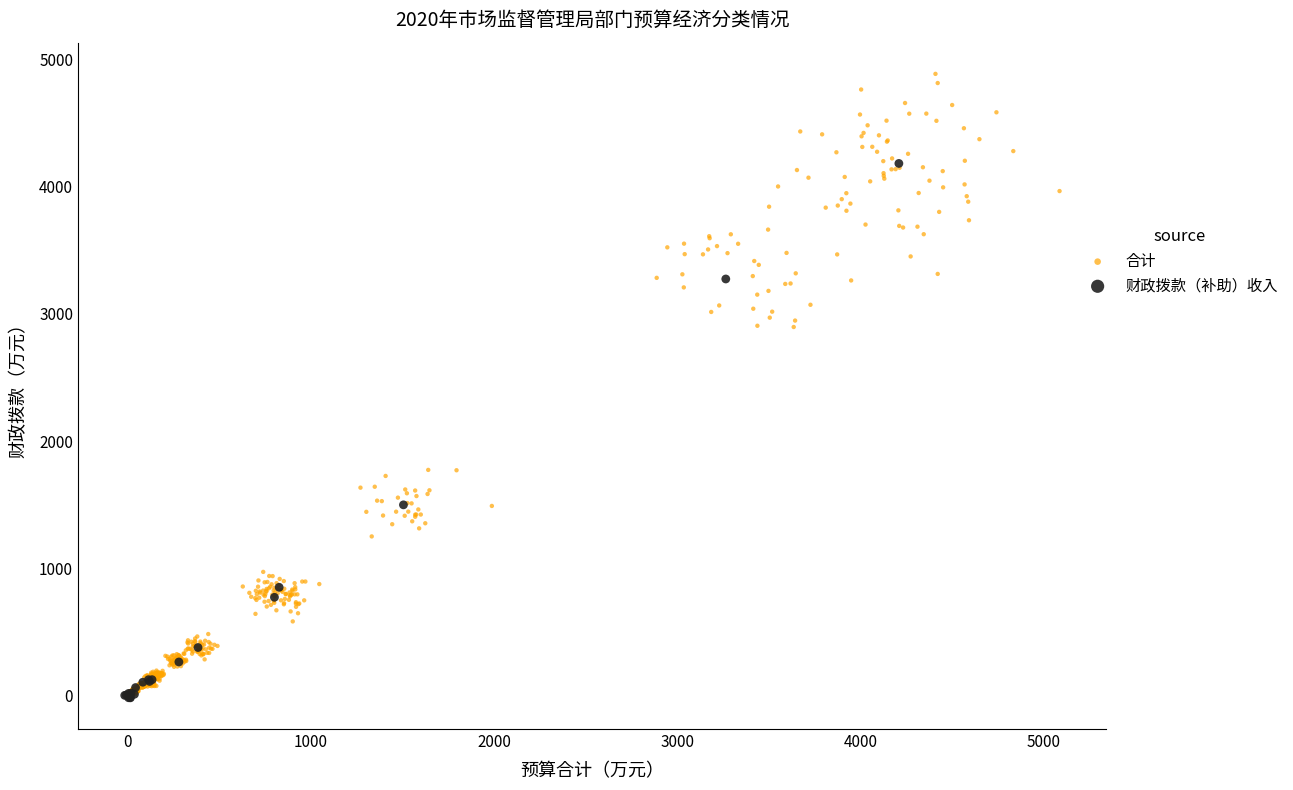

Which series contains the highest Y value?

合计